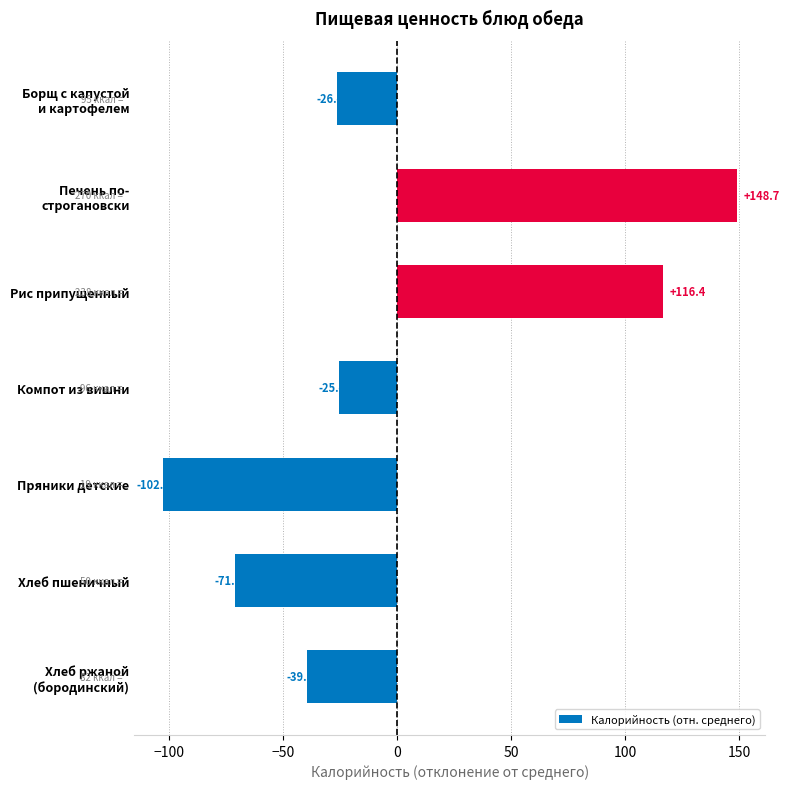

Reading top to bottom, transcribe all the data shown in this chart.

-26.4	148.7	116.4	-25.4	-102.7	-71.2	-39.5